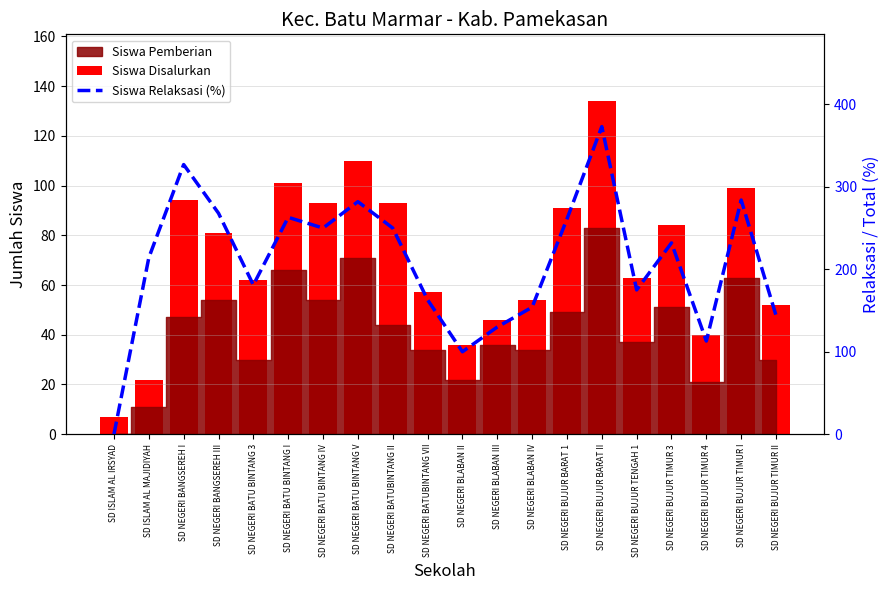

What is the difference between the maximum and minimum values in the Siswa Relaksasi (%) series?

373